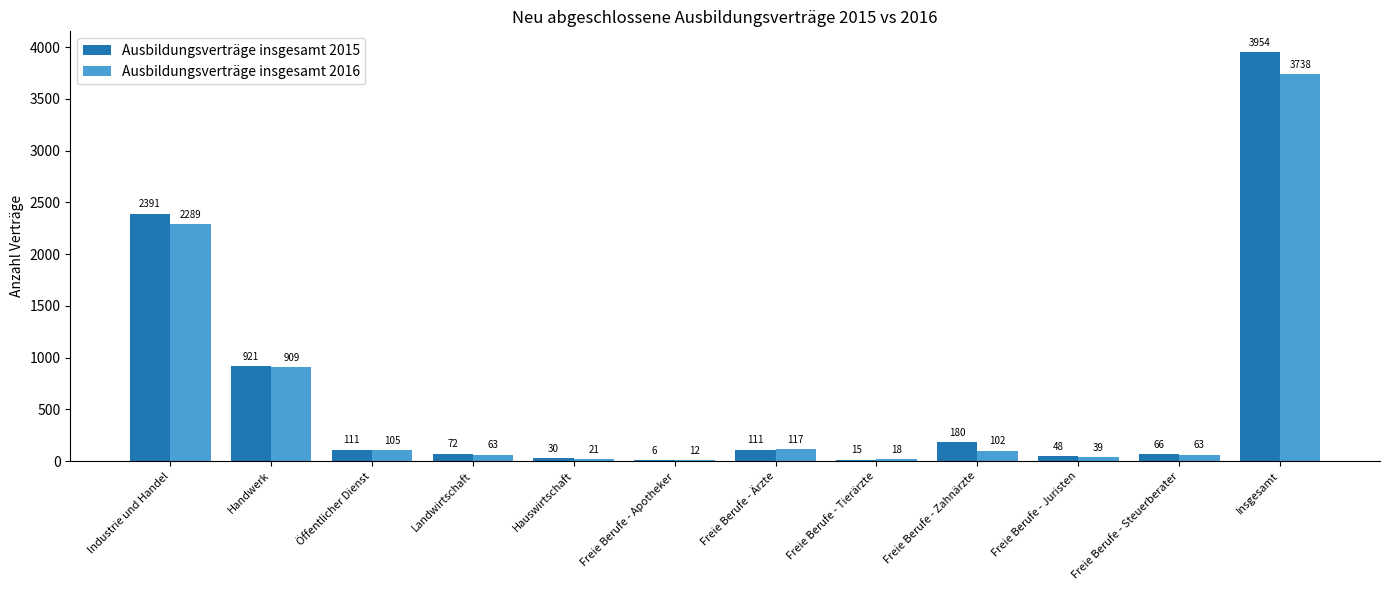

At which category is the sum across all series the highest?

Insgesamt